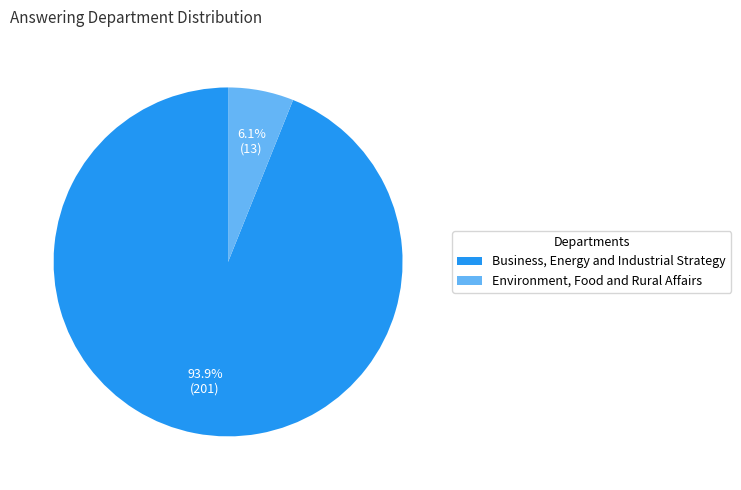

Count the number of slices in the pie.

2